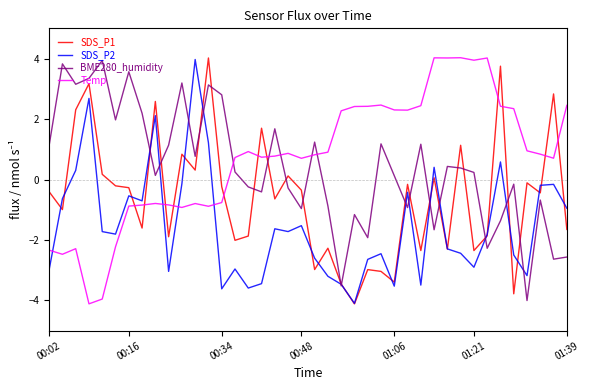

What is the greatest value displayed?

4.0